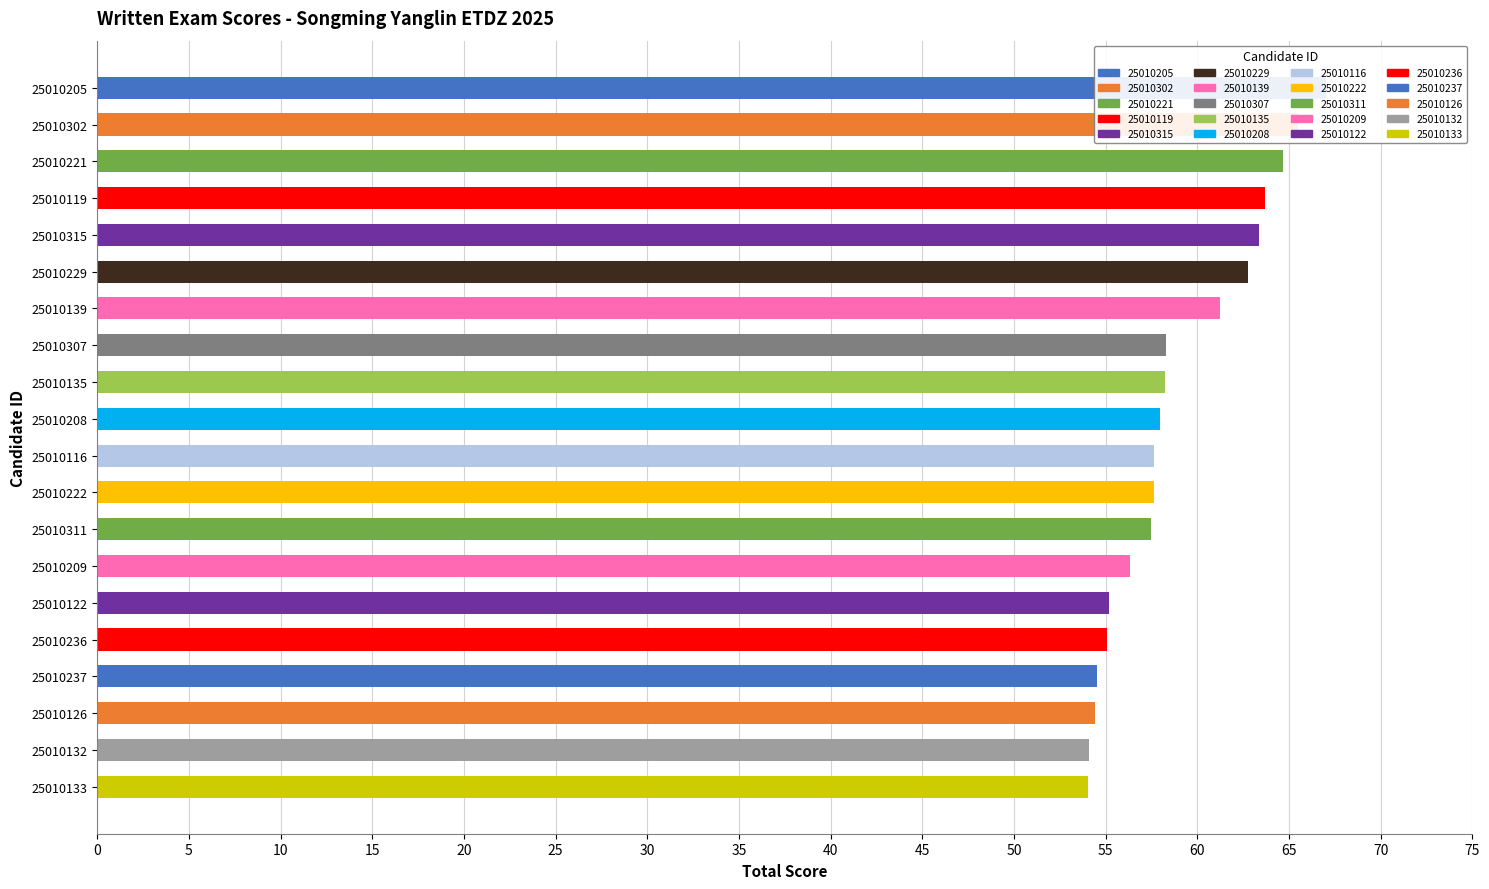

Is it true that the value at 25010139 is 96.7?

False